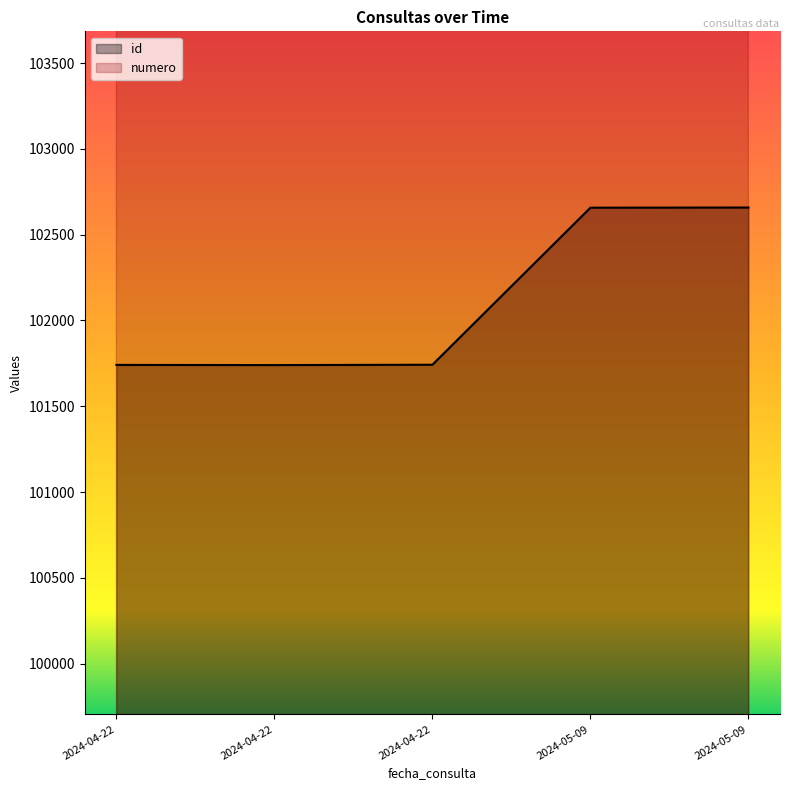

Is the value of numero at 2024-04-22 greater than the value of id at 2024-05-09?

Yes